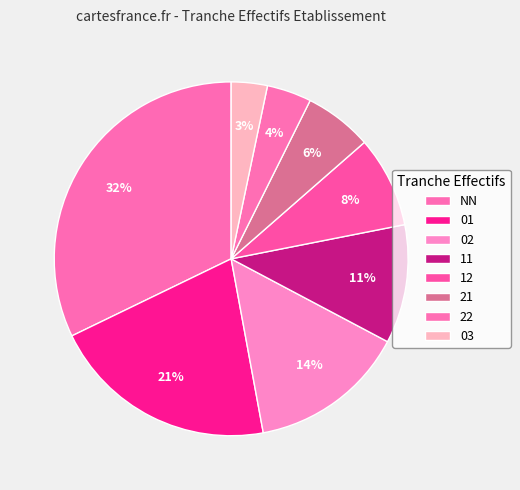

Does any single category account for the majority?

No